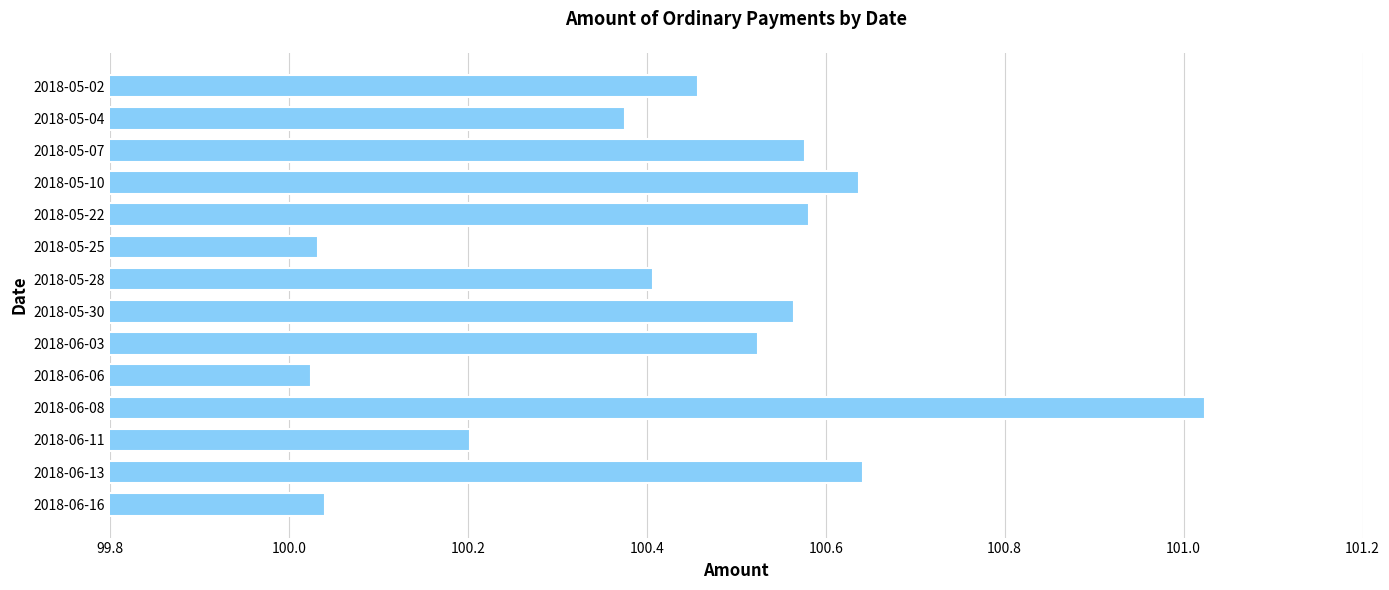

What is the difference between the values at 2018-06-08 and 2018-06-13?

0.4